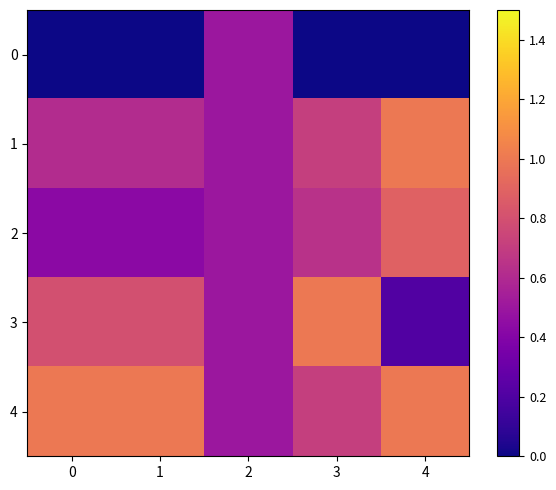

Which series has the largest range (max minus min)?

3